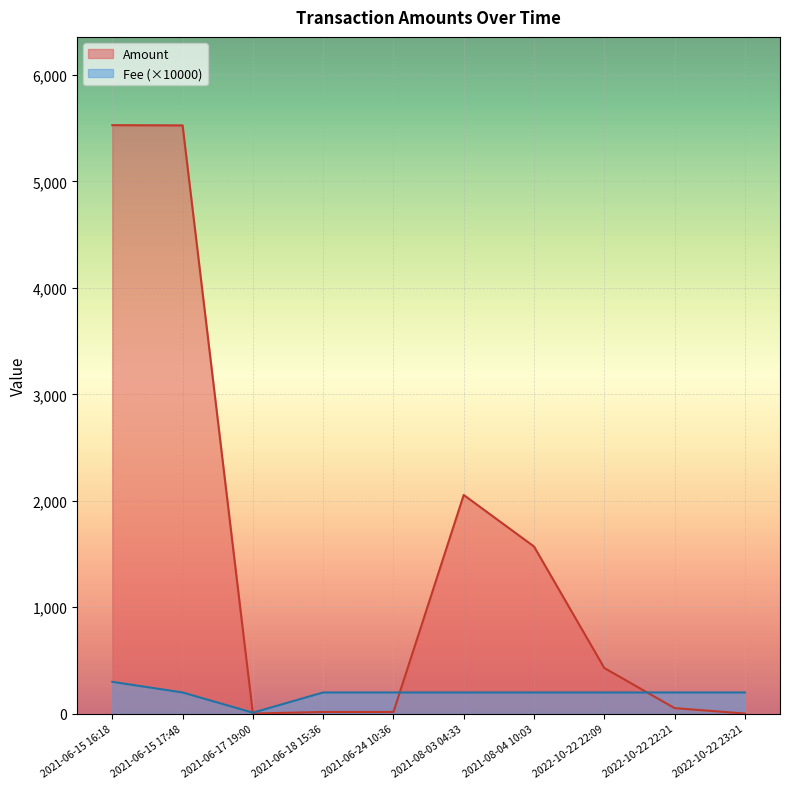

What is the difference between the maximum and second lowest values in the Fee series?

100.0